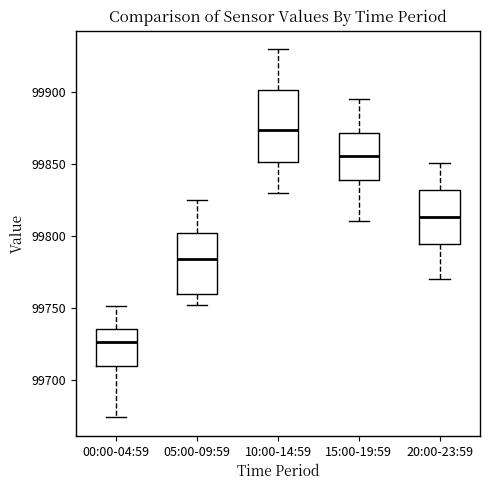

Reading left to right, transcribe this box plot: for each box, give where its median line is, the range the box spans, and where its two whiskers end, as read against the y-axis. The values are not printed on the chart, so give them approximately, as read against the axis.

00:00-04:59: median 99725, box 99710 to 99735, whiskers 99675 to 99750
05:00-09:59: median 99785, box 99760 to 99800, whiskers 99750 to 99825
10:00-14:59: median 99875, box 99850 to 99900, whiskers 99830 to 99930
15:00-19:59: median 99855, box 99840 to 99870, whiskers 99810 to 99895
20:00-23:59: median 99815, box 99795 to 99830, whiskers 99770 to 99850